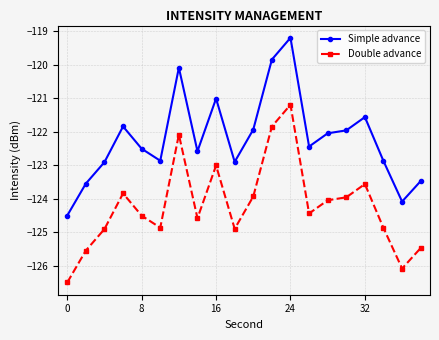

How many interior local valleys does the Double advance series have?

5